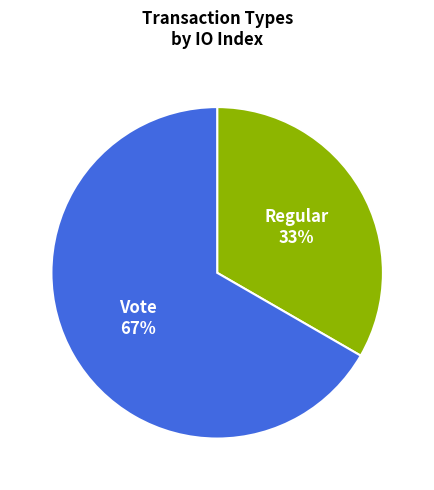

What percentage is the Regular slice, to the nearest percent?

33%